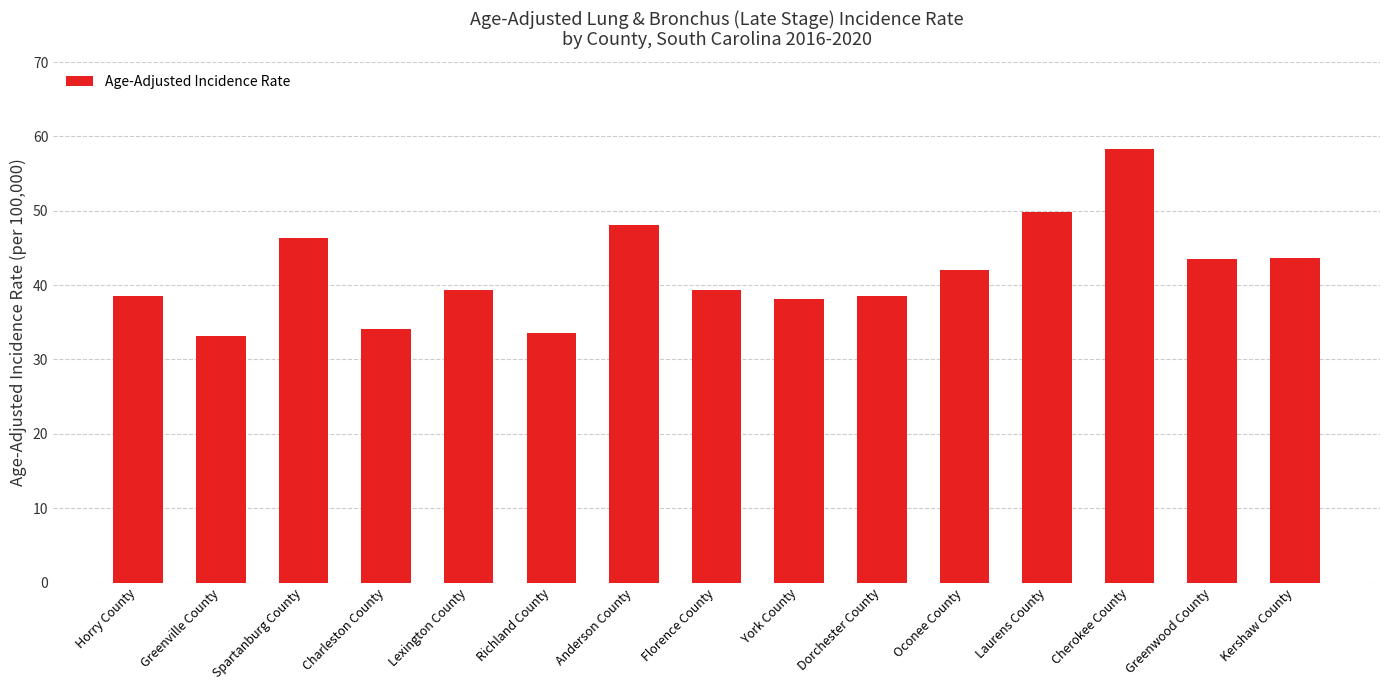

Which category has the highest value across all series?

Cherokee County